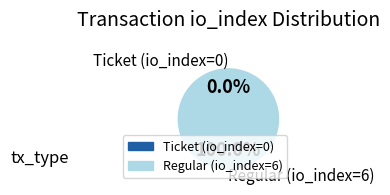

Rank the categories by value from highest to lowest.

Regular (io_index=6), Ticket (io_index=0)